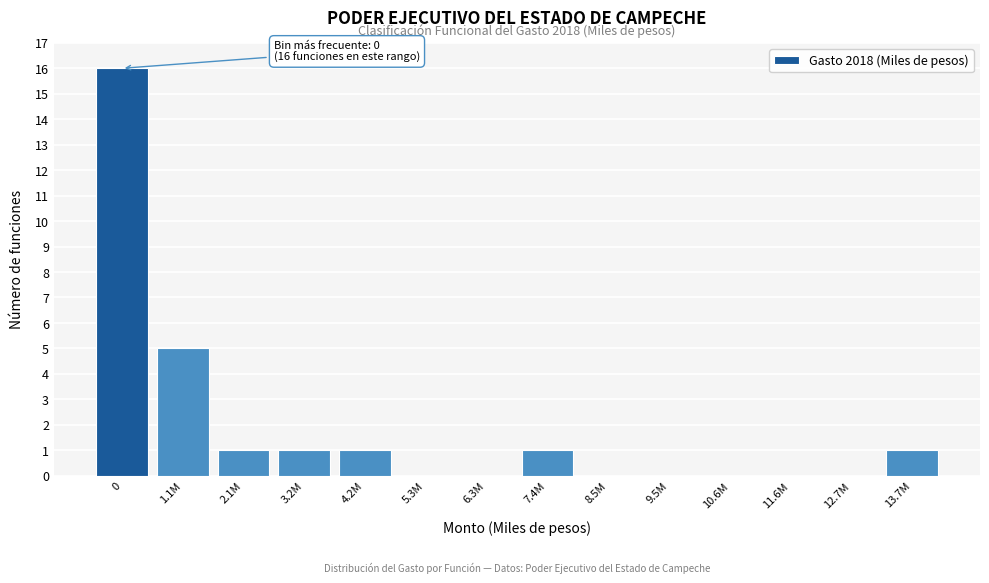

Reading left to right, extract all data points from this chart.

0=16	1.1M=5	2.1M=1	3.2M=1	4.2M=1	5.3M=0	6.3M=0	7.4M=1	8.5M=0	9.5M=0	10.6M=0	11.6M=0	12.7M=0	13.7M=1